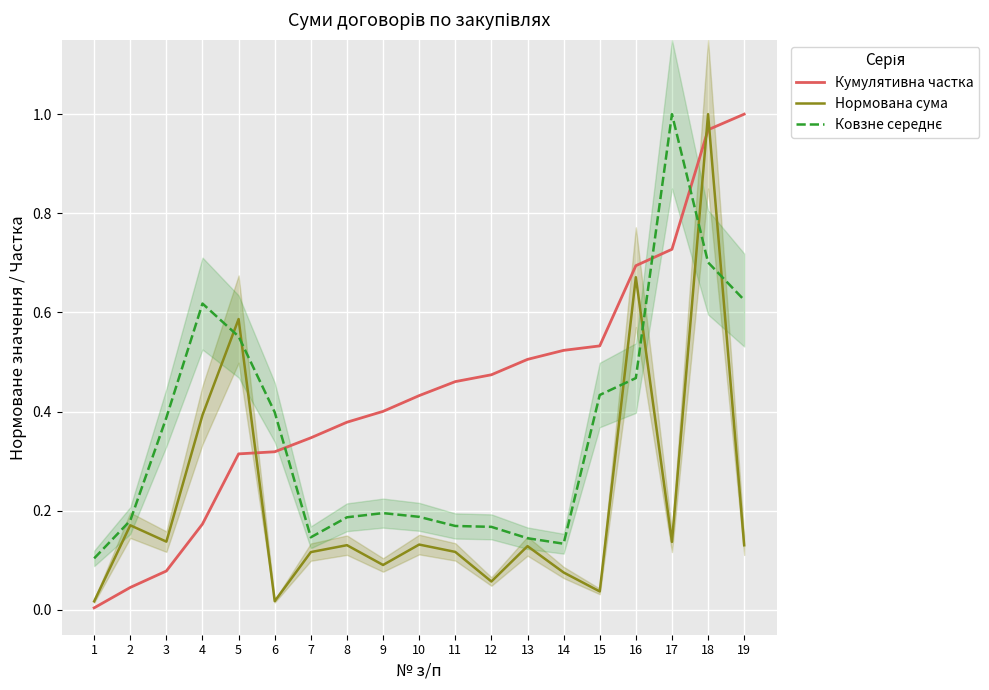

Reading right to left, extract all data points from this chart.

Кумулятивна частка: 19=1.0	18=1.0	17=0.7	16=0.7	15=0.5	14=0.5	13=0.5	12=0.5	11=0.5	10=0.4	9=0.4	8=0.4	7=0.3	6=0.3	5=0.3	4=0.2	3=0.1	2=0.0	1=0.0
Нормована сума: 19=0.1	18=1.0	17=0.1	16=0.7	15=0.0	14=0.1	13=0.1	12=0.1	11=0.1	10=0.1	9=0.1	8=0.1	7=0.1	6=0.0	5=0.6	4=0.4	3=0.1	2=0.2	1=0.0
Ковзне середнє: 19=0.6	18=0.7	17=1.0	16=0.5	15=0.4	14=0.1	13=0.1	12=0.2	11=0.2	10=0.2	9=0.2	8=0.2	7=0.1	6=0.4	5=0.6	4=0.6	3=0.4	2=0.2	1=0.1